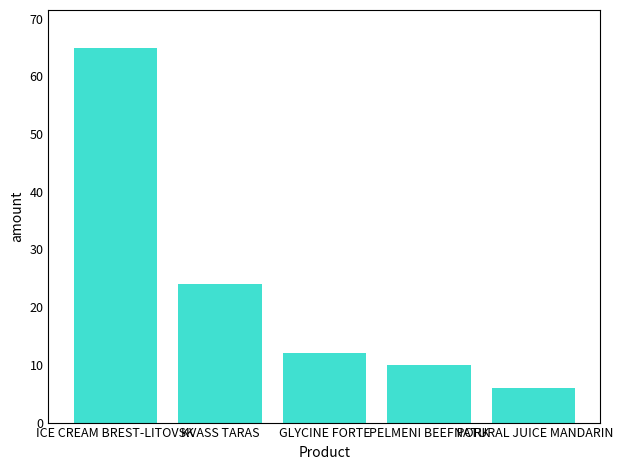

What is the value of the 5th bar from the left?

6